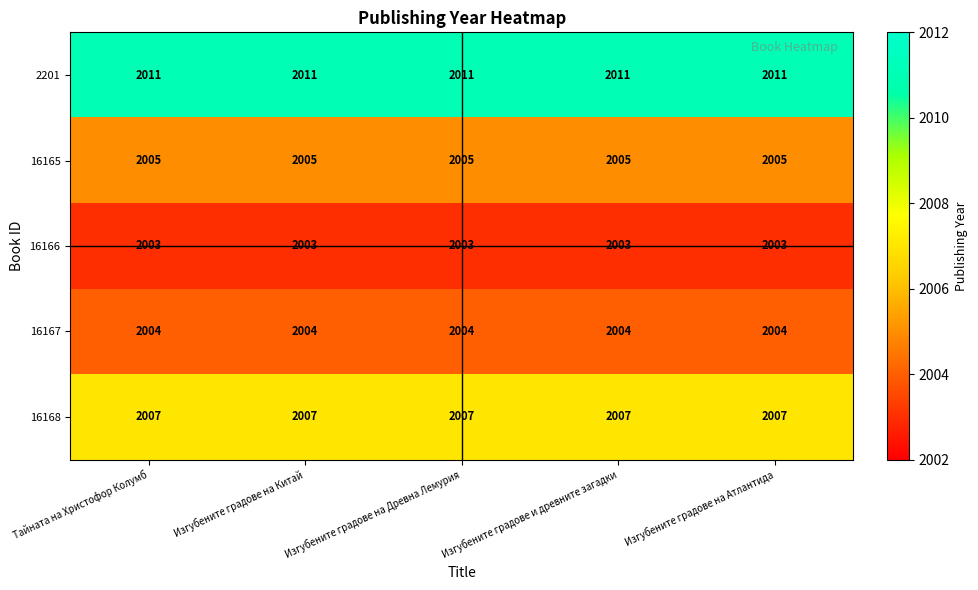

What is the average value of the 16167 series?

2004